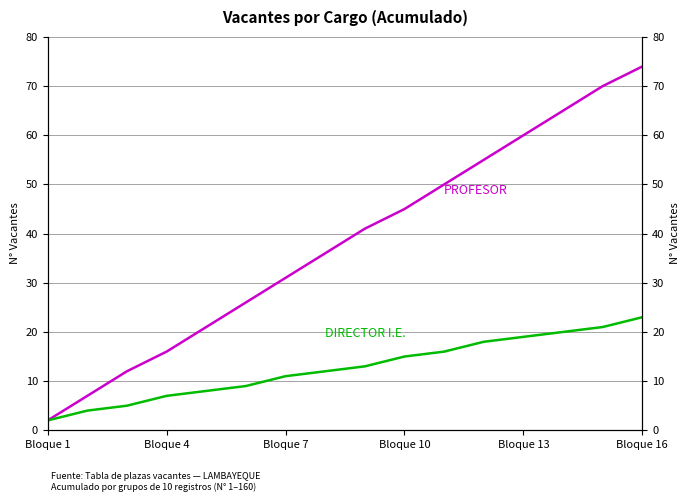

The value of DIRECTOR I.E. at Bloque 10 is 21. True or false?

False